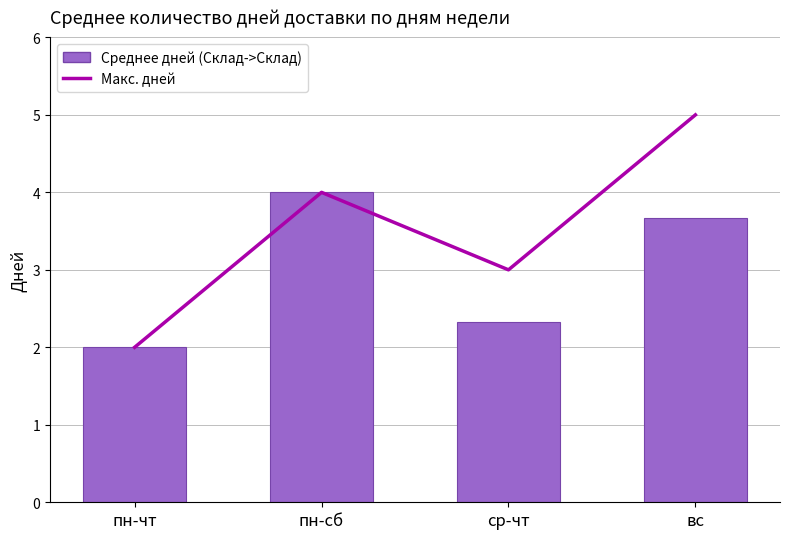

Between пн-сб and вс, which series saw the biggest shift?

Макс. дней